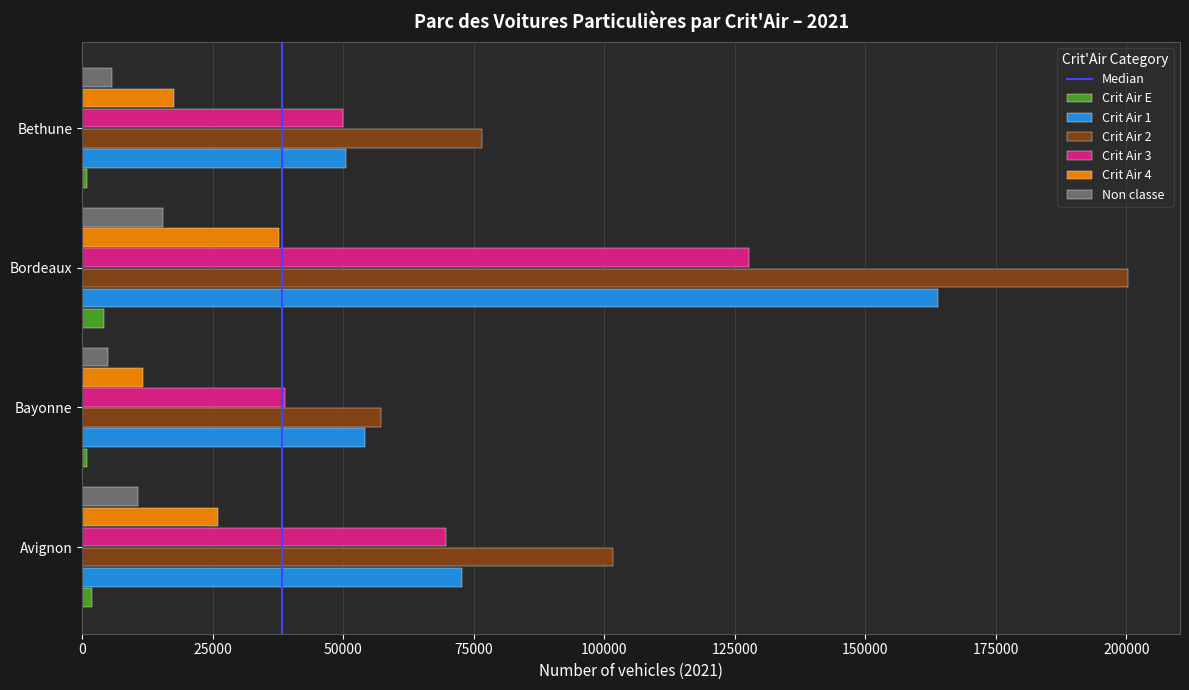

The value of Crit Air 4 at Avignon is 10230. True or false?

False